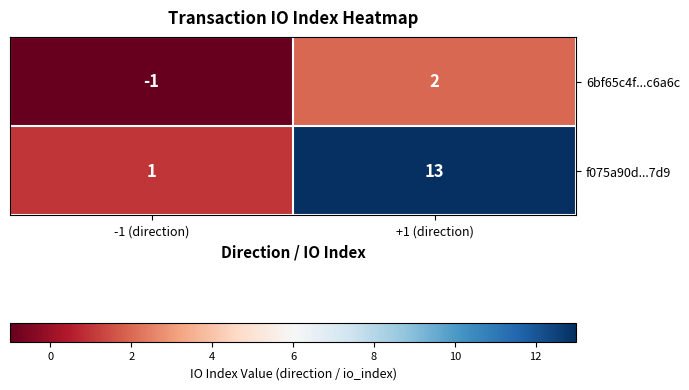

Reading left to right, list all the values displayed in this chart.

6bf65c4f...c6a6c: -1 (direction)=-1	+1 (direction)=2
f075a90d...7d9: -1 (direction)=1	+1 (direction)=13